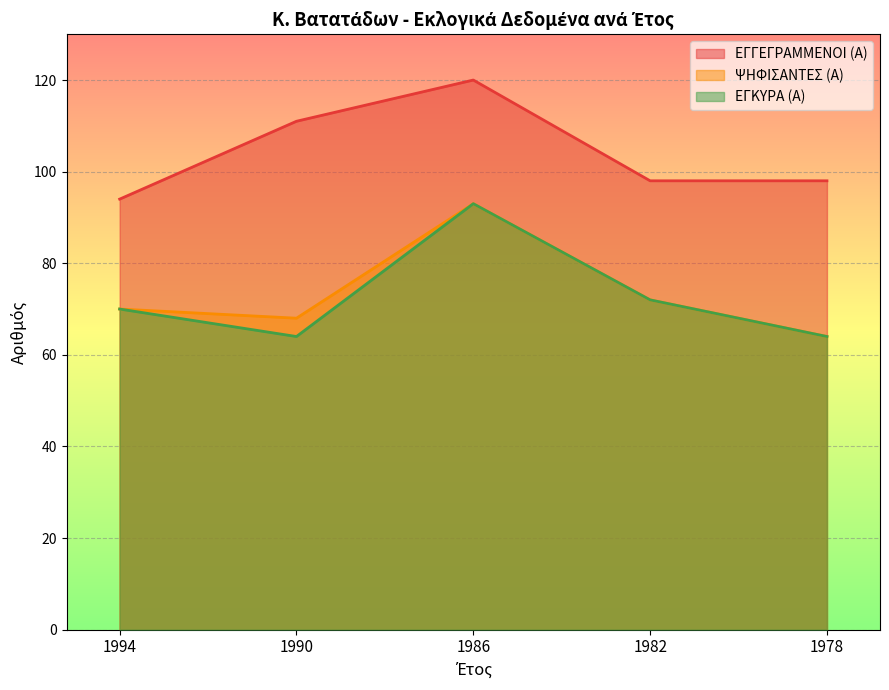

True or false: ΨΗΦΙΣΑΝΤΕΣ (Α) and ΕΓΓΕΓΡΑΜΜΕΝΟΙ (Α) cross at least once.

False